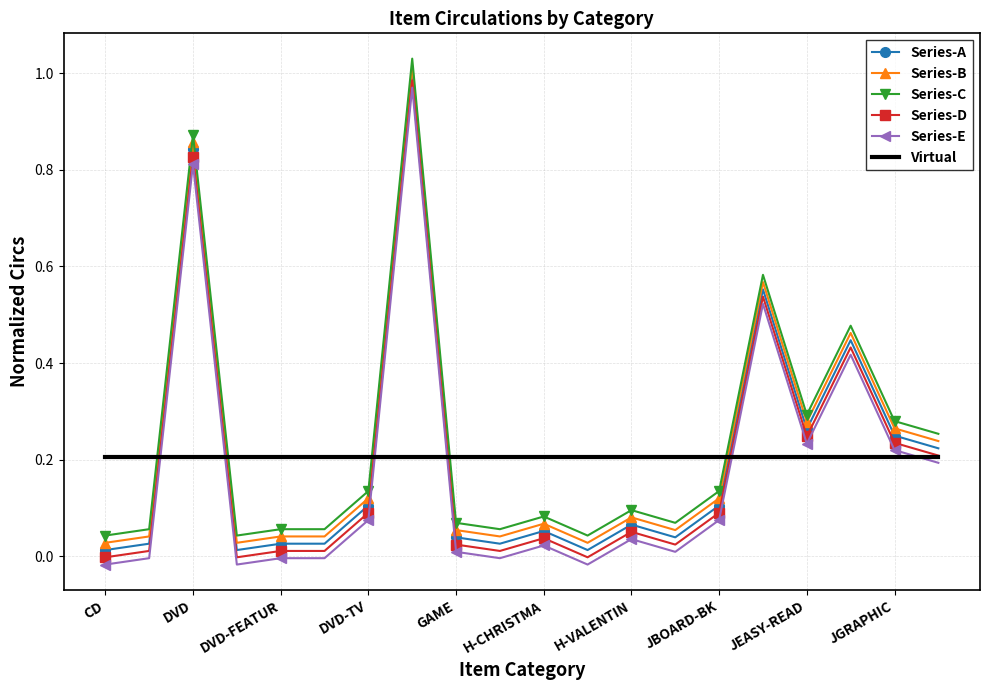

True or false: Series-C and Series-D cross at least once.

False